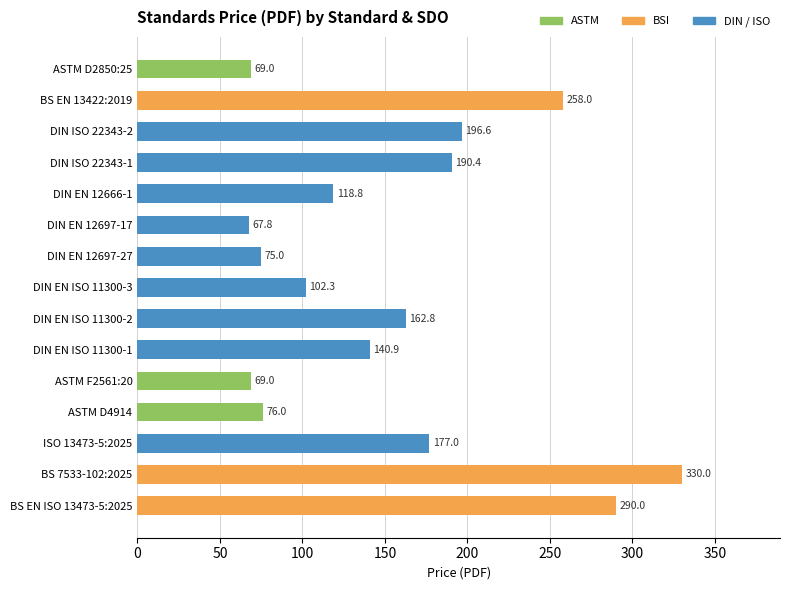

True or false: the data shows 176.8 at DIN EN ISO 11300-3.

False